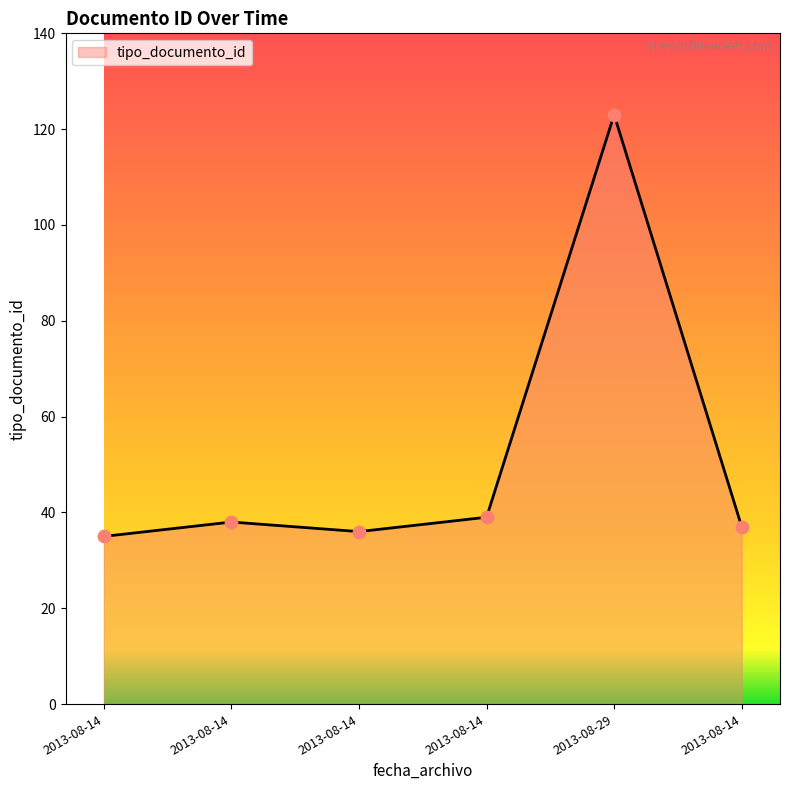

What is the change in value from 2013-08-14 to 2013-08-14?

+1